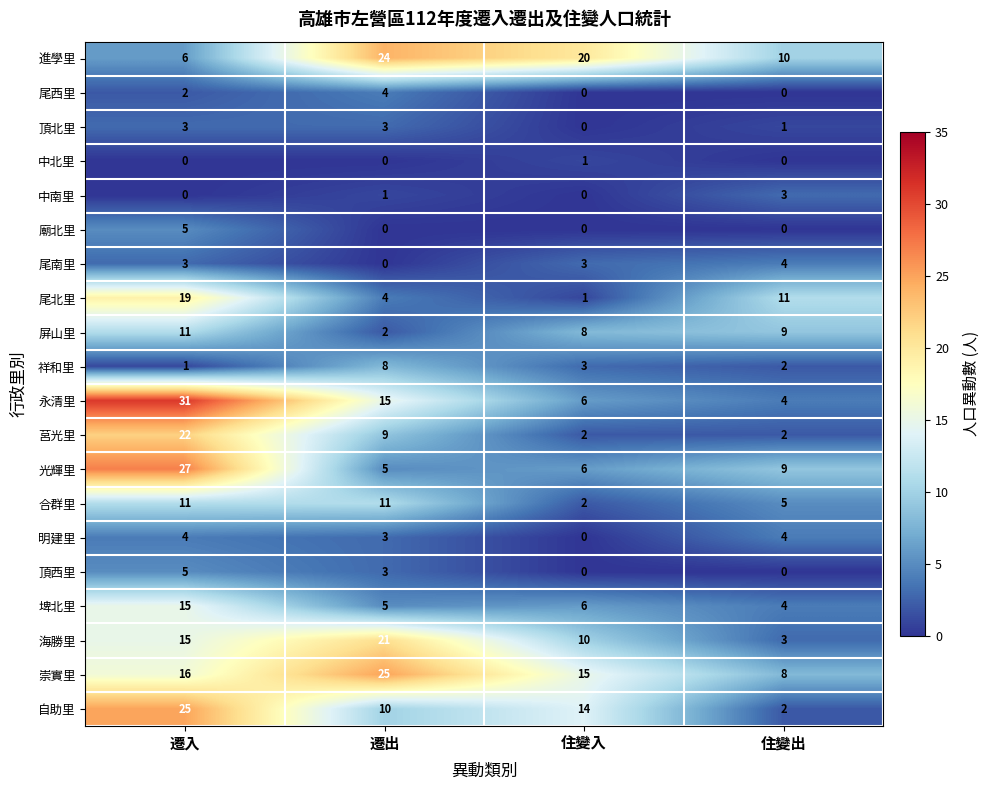

Which series has the largest total across all categories?

崇實里